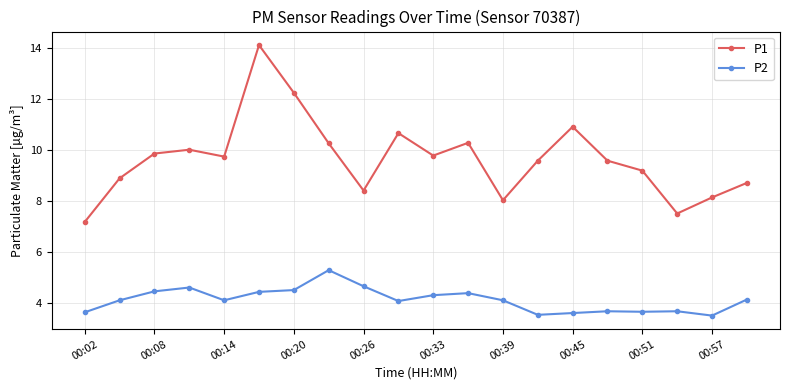

At how many categories does at least one series exceed 6?

20